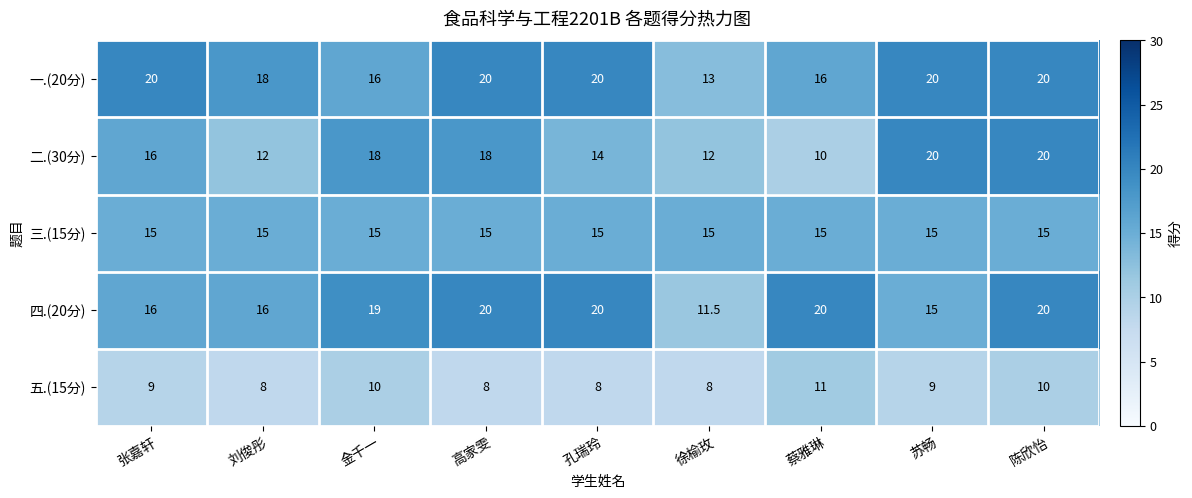

What is the minimum value for 三.(15分)?

15.0